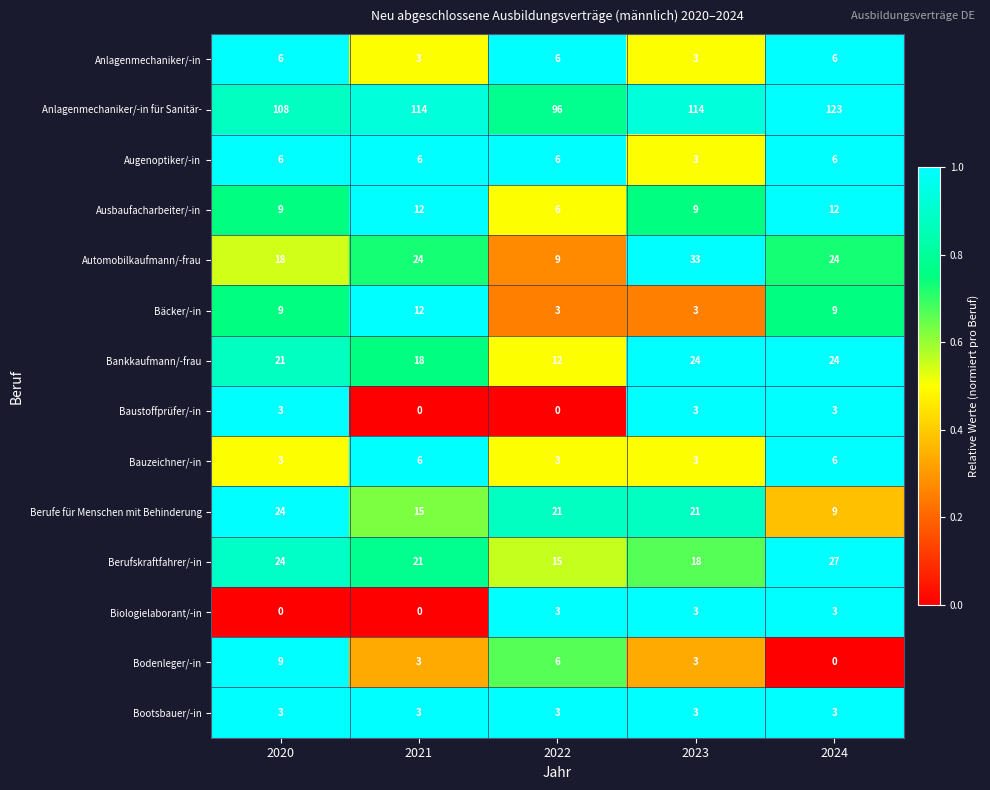

Which label corresponds to the largest value in the chart?

2024